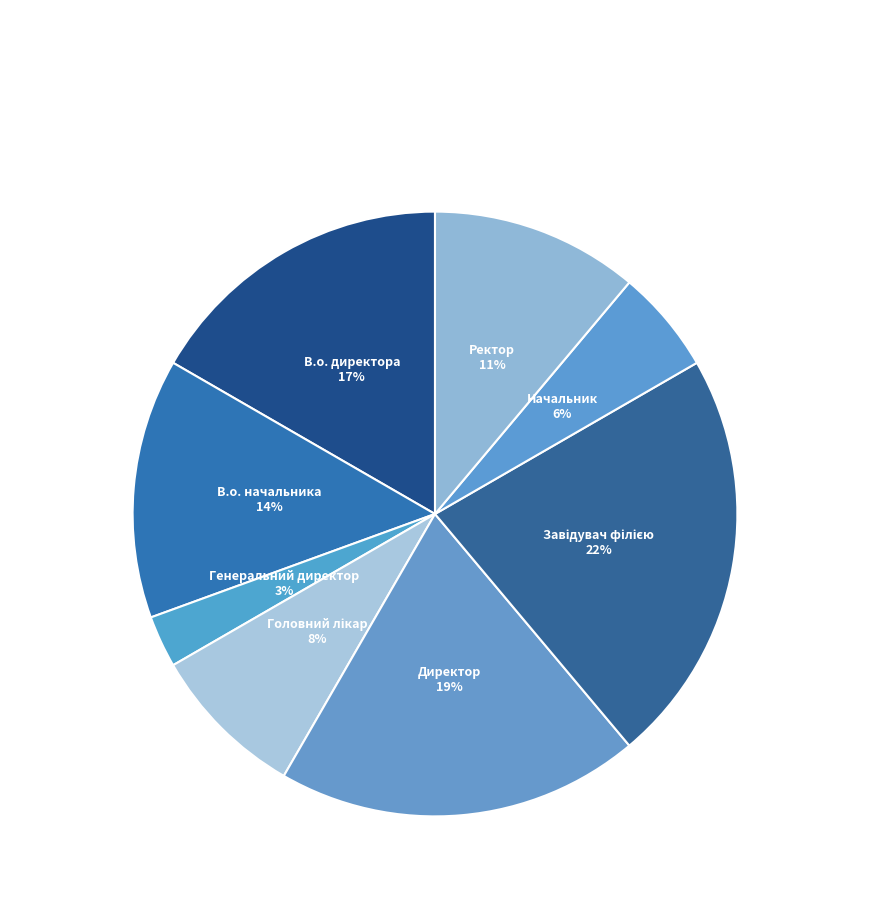

Count the number of slices in the pie.

8